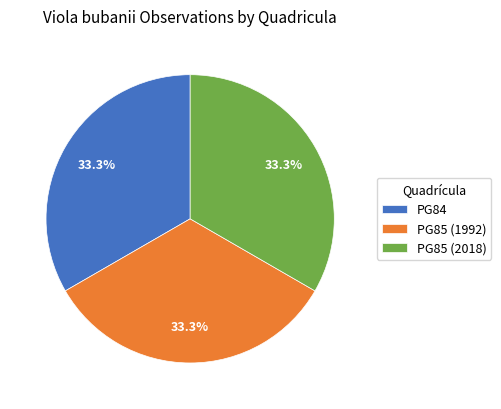

What is the ratio of the value at PG84 to the value at PG85 (2018)?

1.0